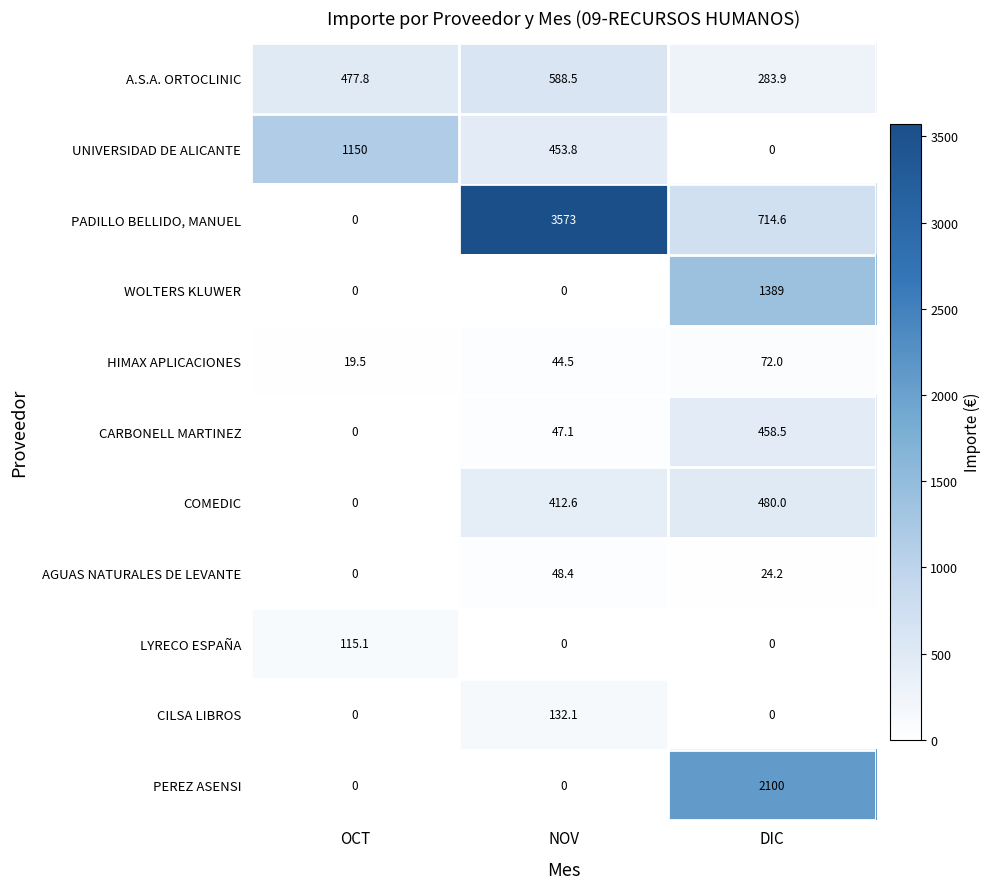

Between OCT and NOV, which series saw the biggest shift?

PADILLO BELLIDO, MANUEL